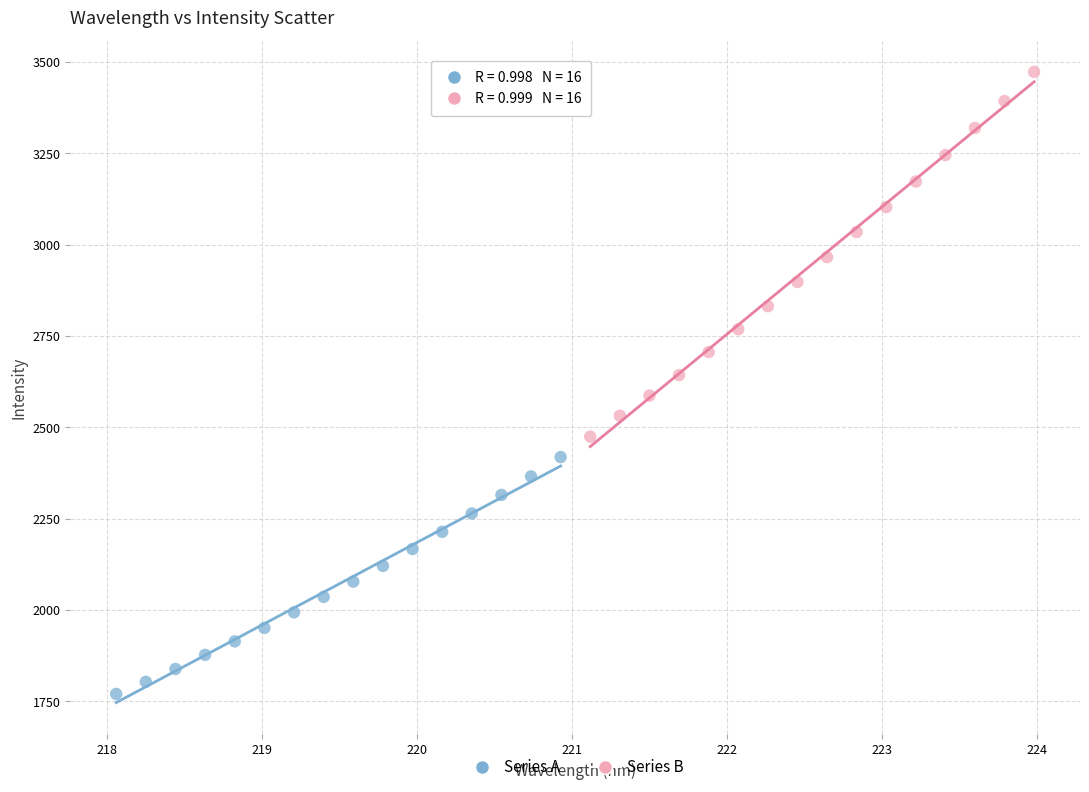

Which series reaches the minimum Y coordinate?

Series A